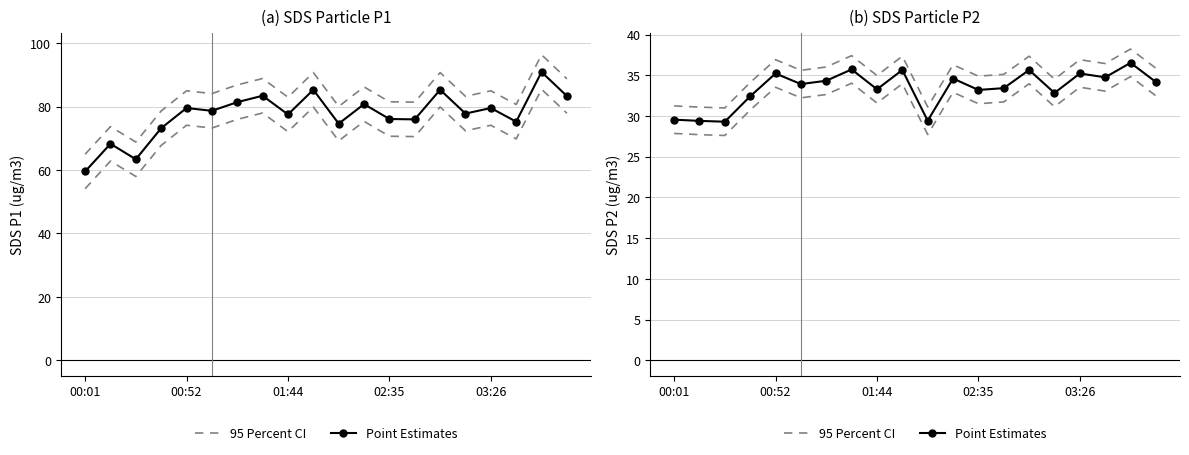

In Point Estimates, how many points are higher than both neighbors (excluding endpoints)?

7